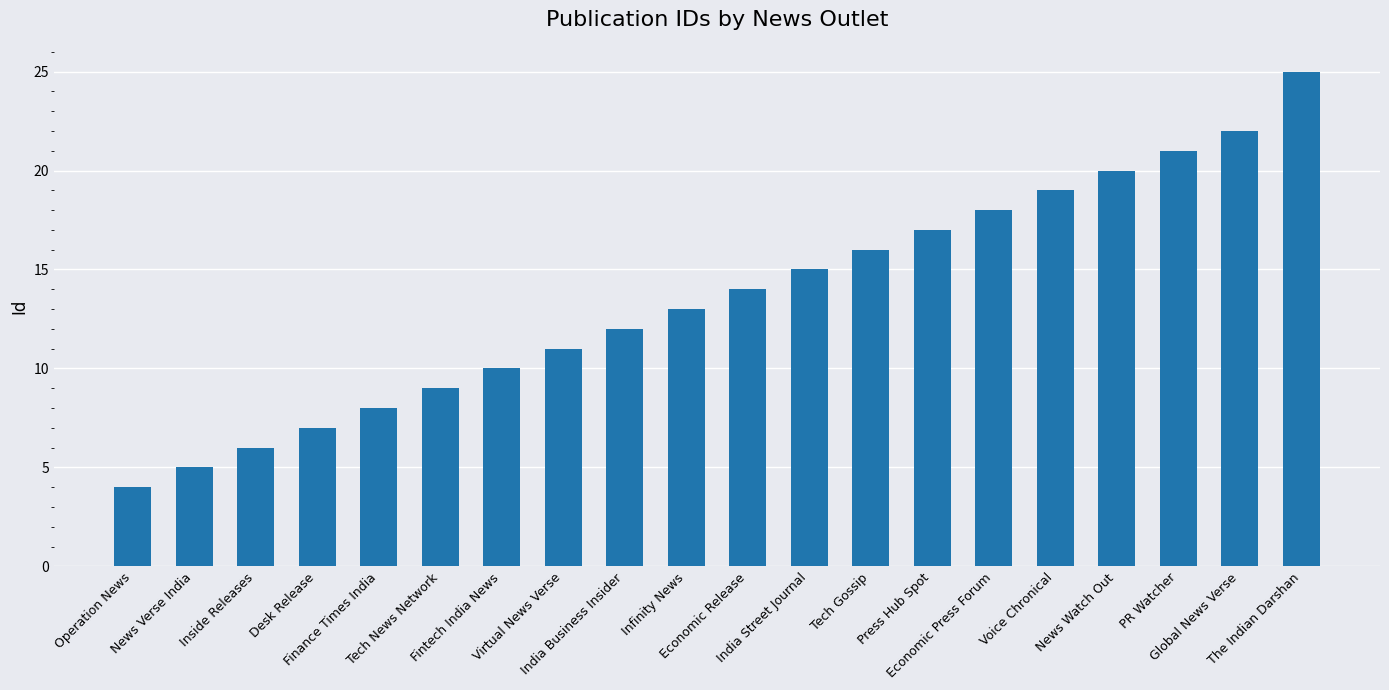

What is the label of the 19th bar from the left?

Global News Verse